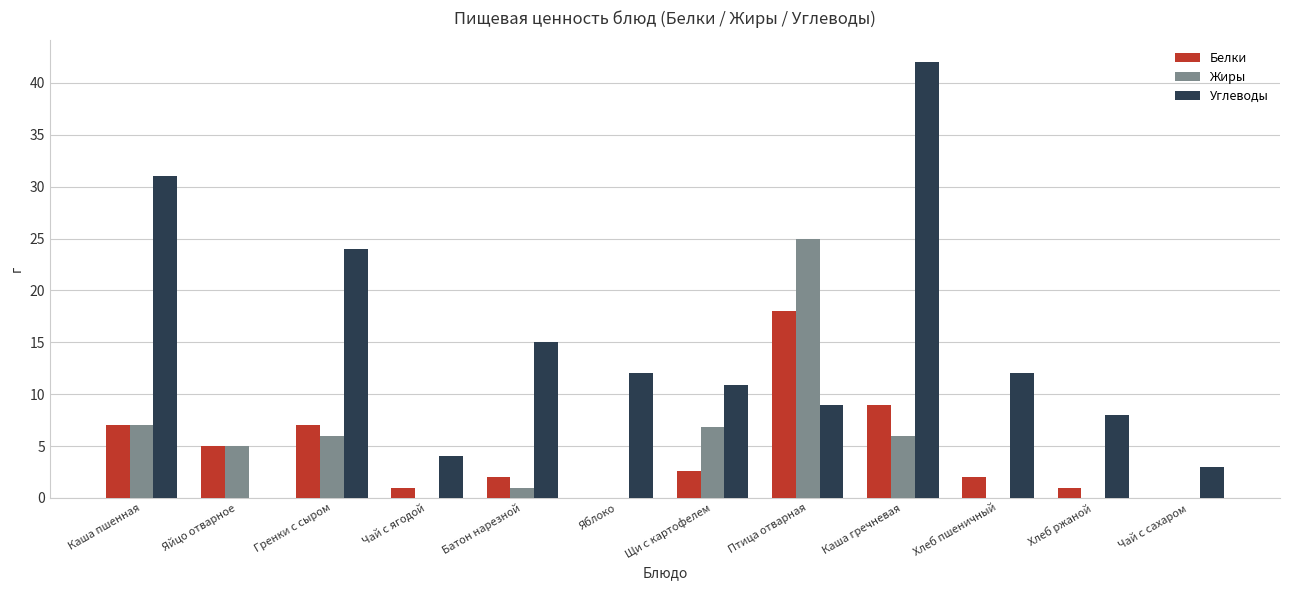

Are the bars grouped side by side (vs. stacked)?

Yes